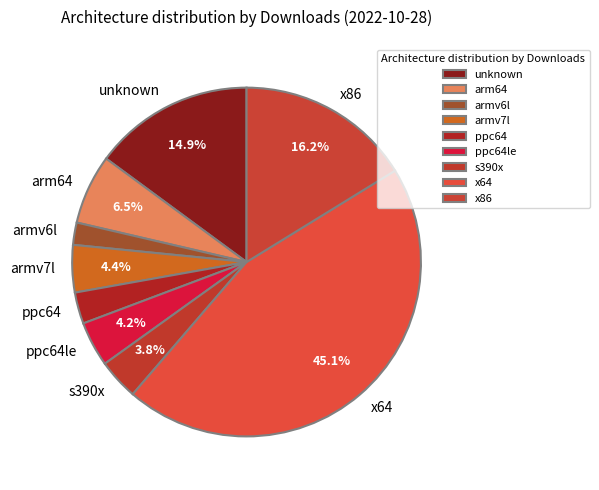

What is the ratio of the value at x64 to the value at x86?

2.8